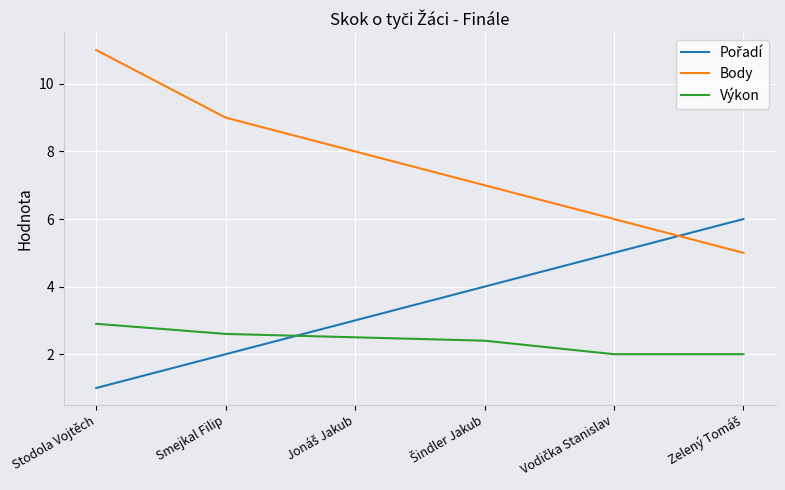

Which series has the largest total across all categories?

Body